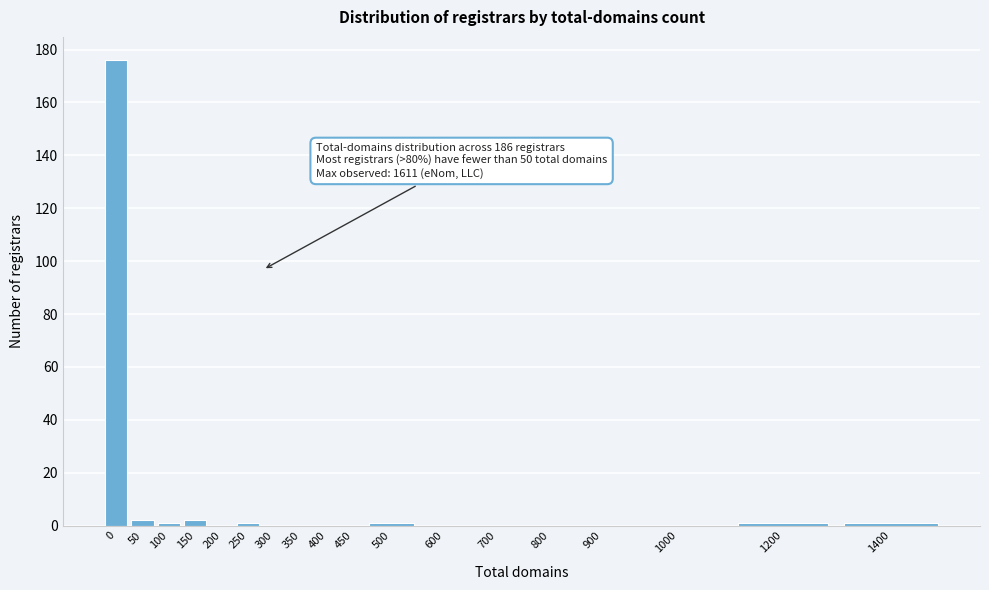

Reading left to right, what are all the values shown in this chart?

0=176	50=2	100=1	150=2	200=0	250=1	300=0	350=0	400=0	450=0	500=1	600=0	700=0	800=0	900=0	1000=0	1200=1	1400=1